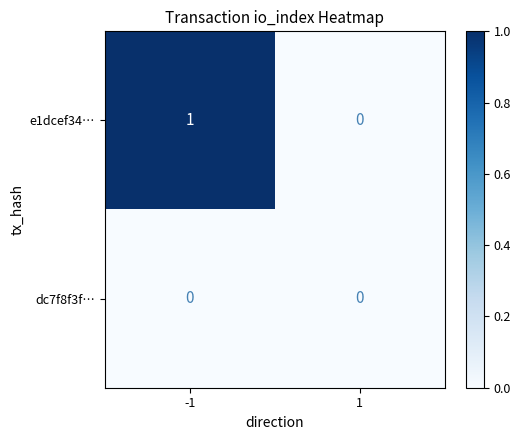

Reading left to right, extract all data points from this chart.

e1dcef34…: 1	0
dc7f8f3f…: 0	0